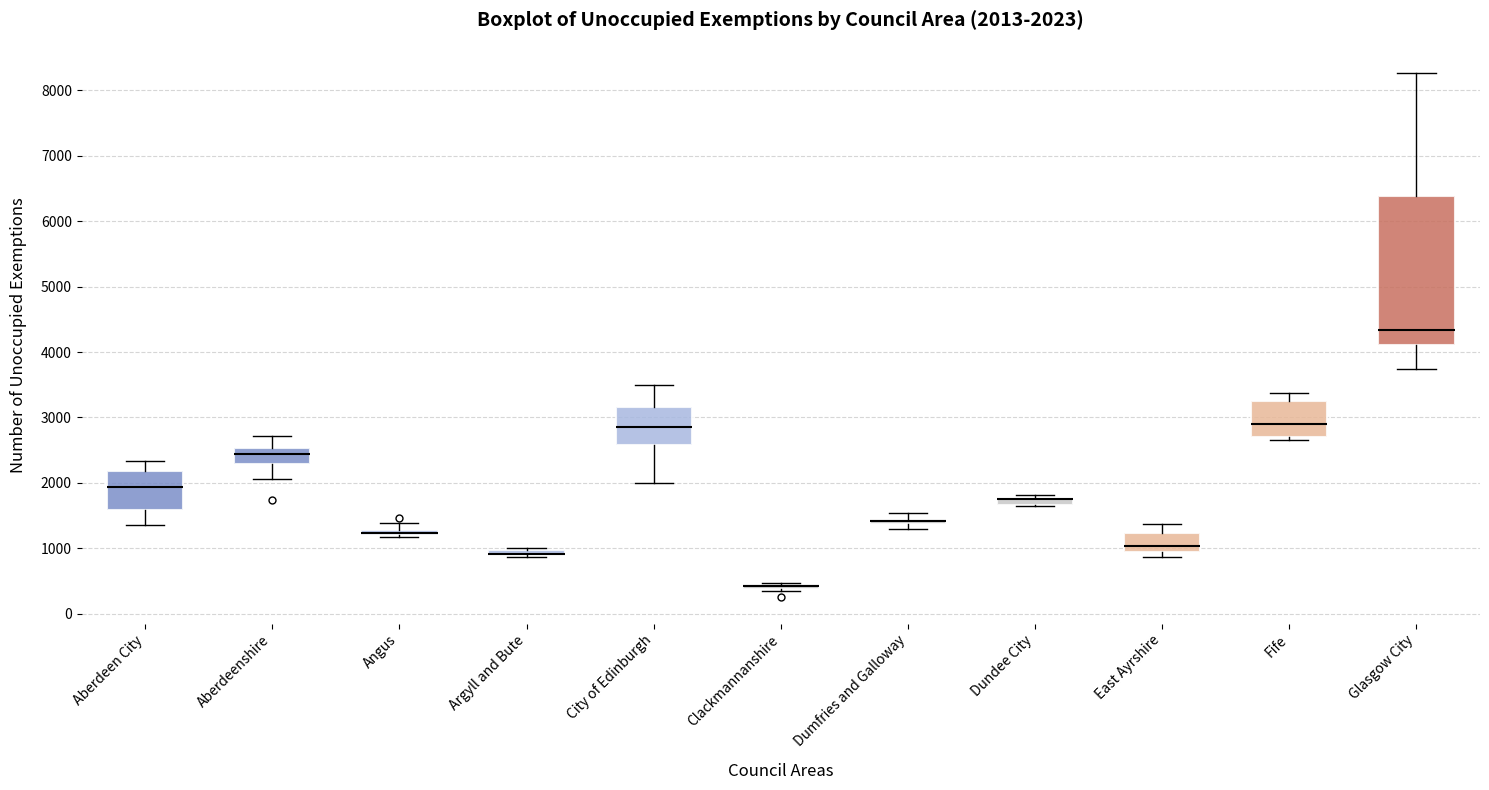

Comparing the boxes themselves (not the whiskers), which one is the tallest?

Glasgow City